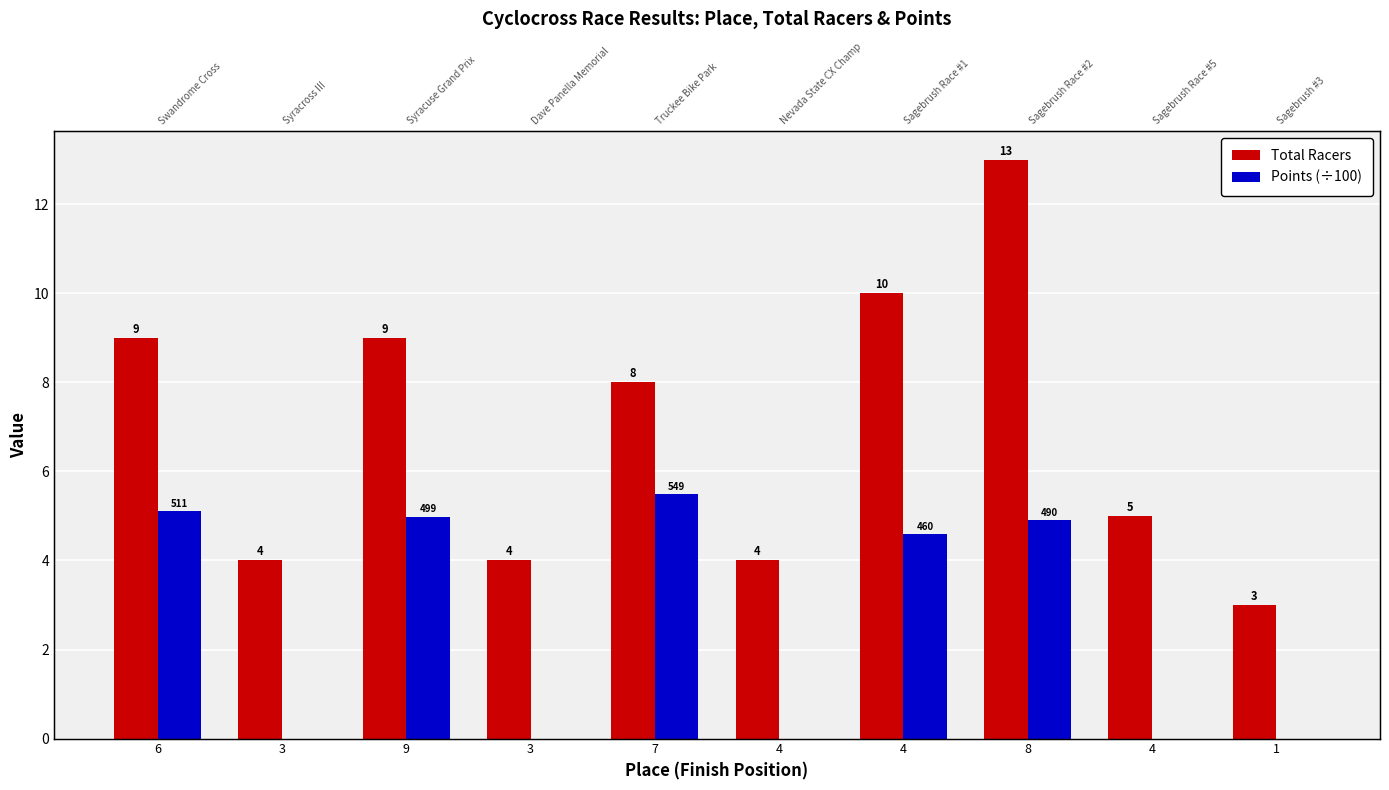

What is the difference between the second highest and minimum values in the Points (÷100) series?

5.1